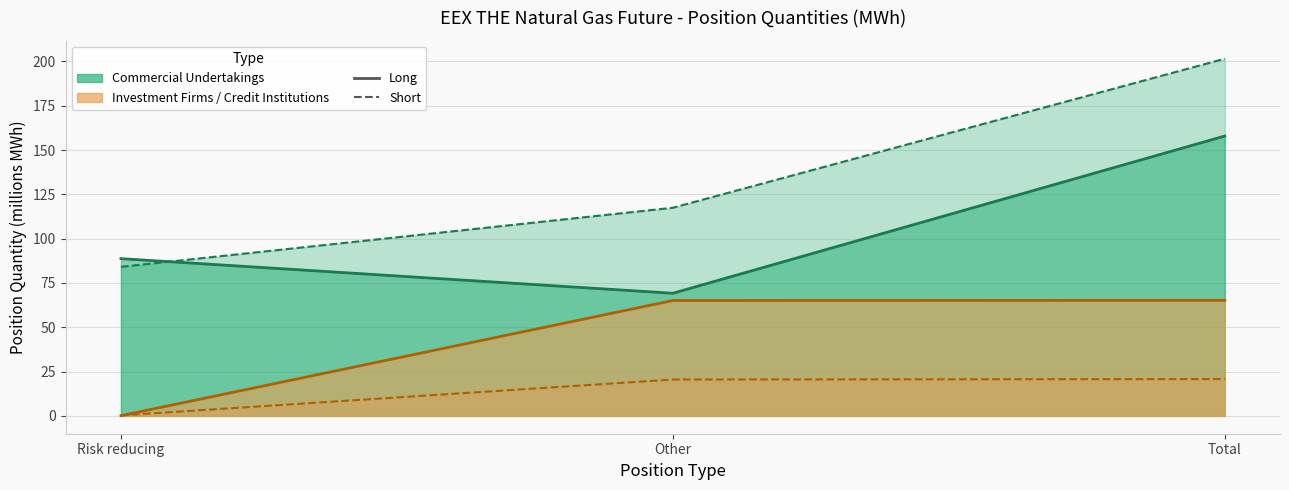

What is the minimum value shown in the chart?

0.1